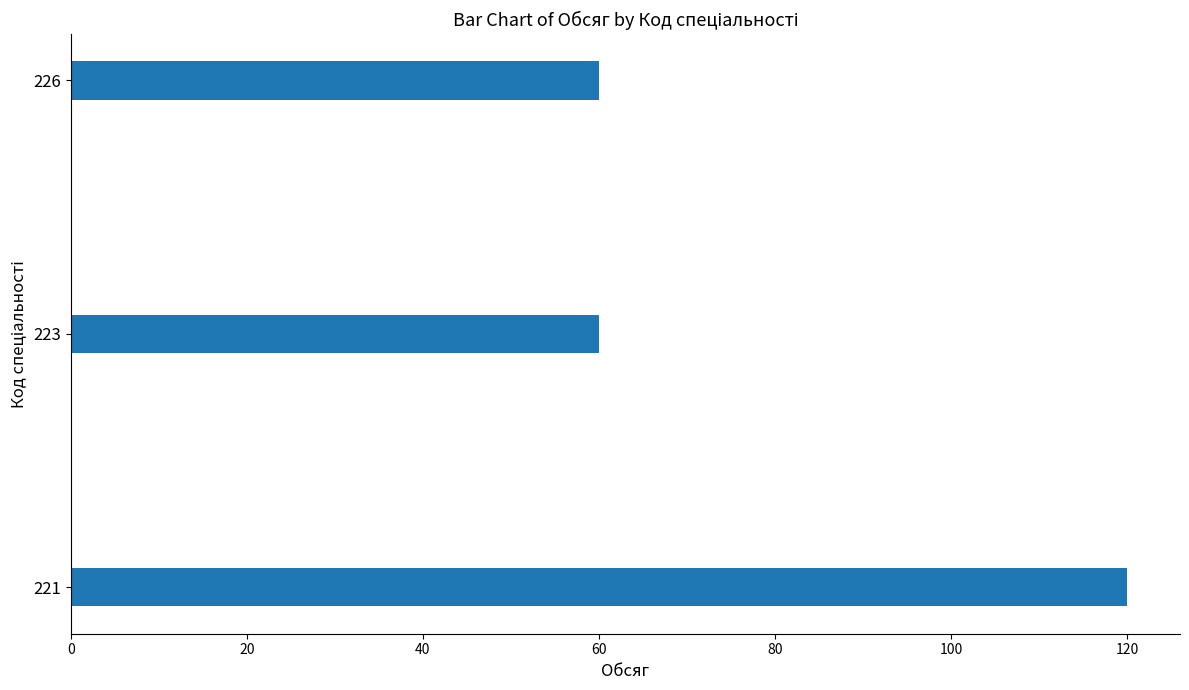

At which category does the chart reach its peak across all series?

221